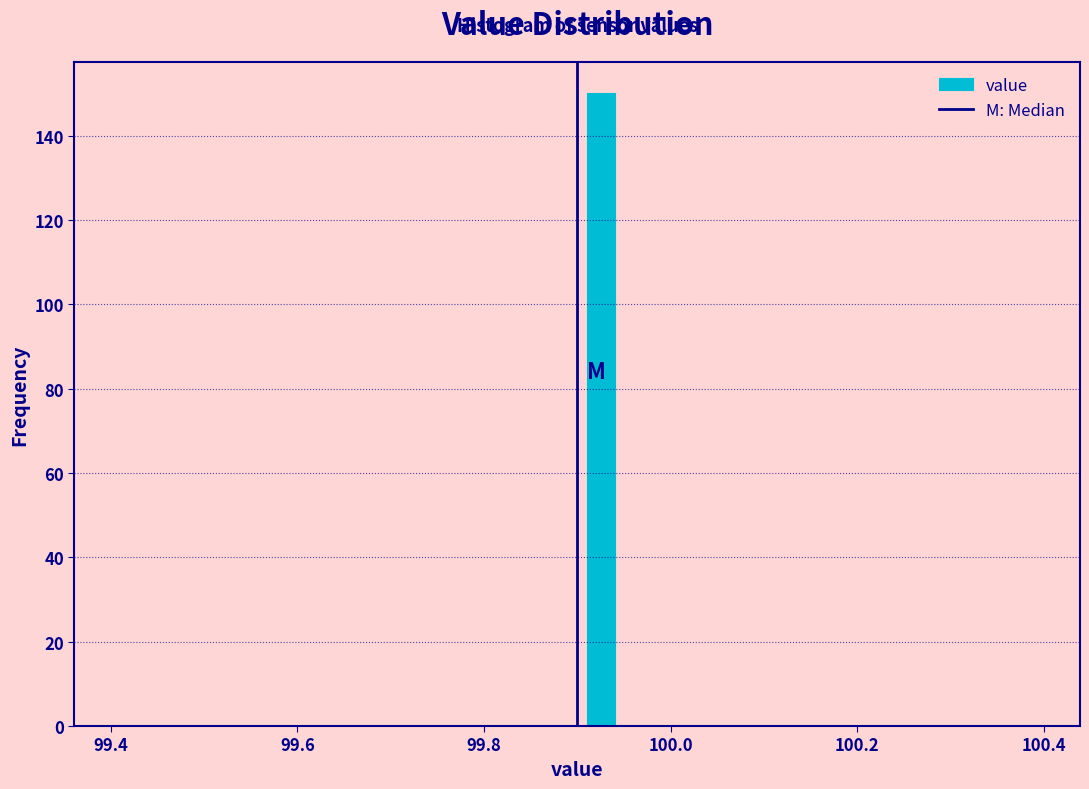

Around what value on the x-axis is the tallest bar? Give the approximate position of its centre, as read against the axis.

99.92